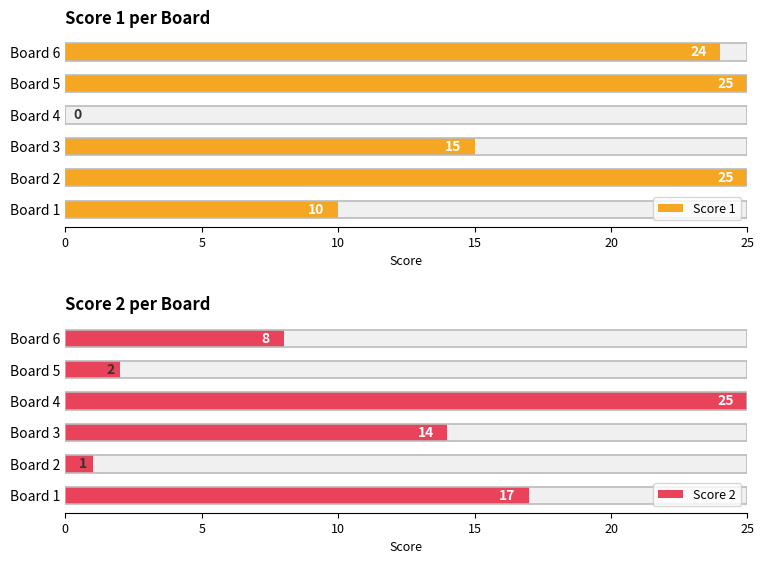

List the series in order of their peak value, lowest first.

Score 1, Score 2